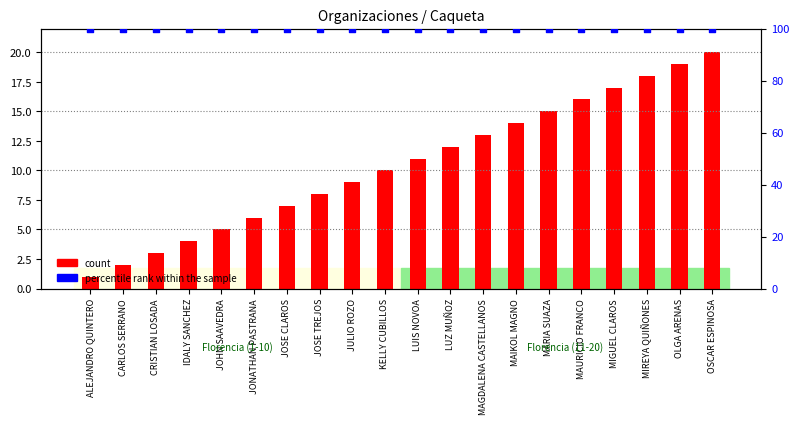

Which series contains the highest Y value?

percentile rank within the sample